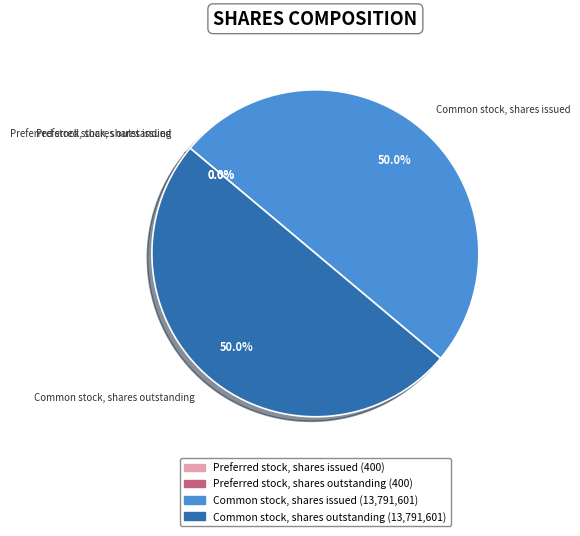

True or false: Preferred stock, shares issued accounts for 14% of the total.

False